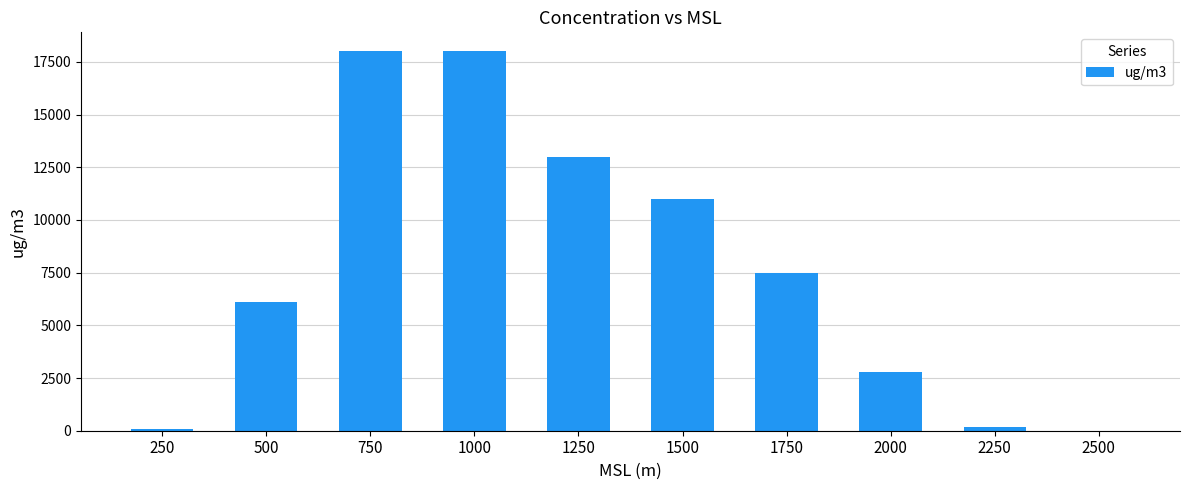

Are the bars horizontal?

No